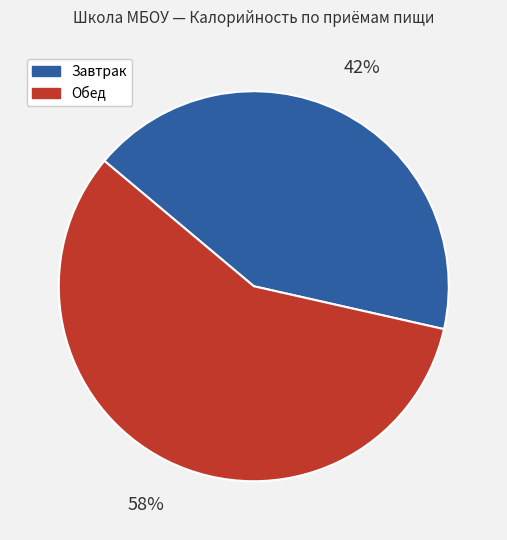

To the nearest percent, what is the average slice percentage?

50%